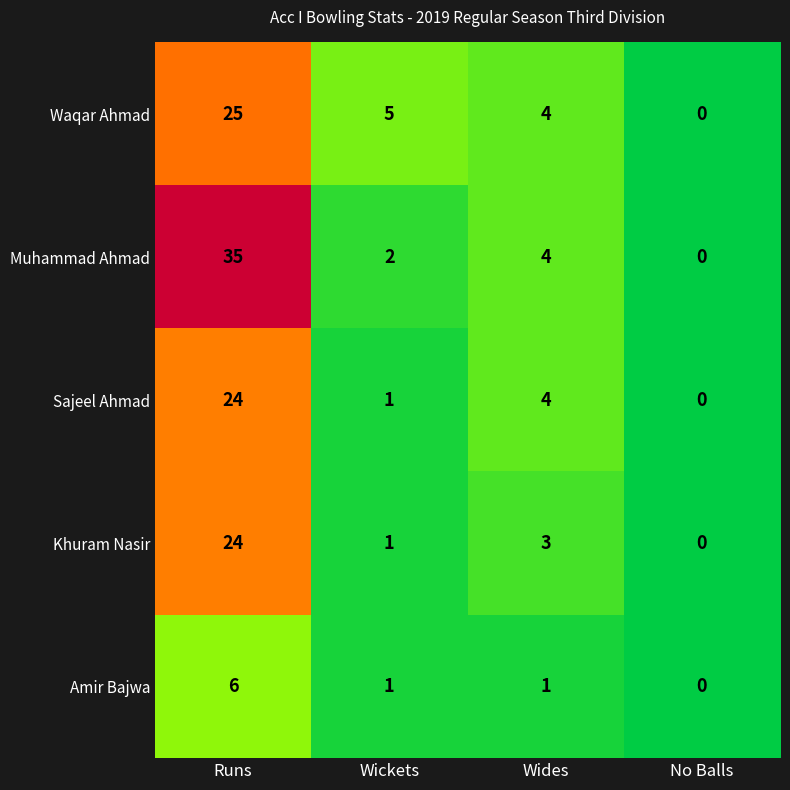

At which label is Waqar Ahmad closest to 12?

Wickets